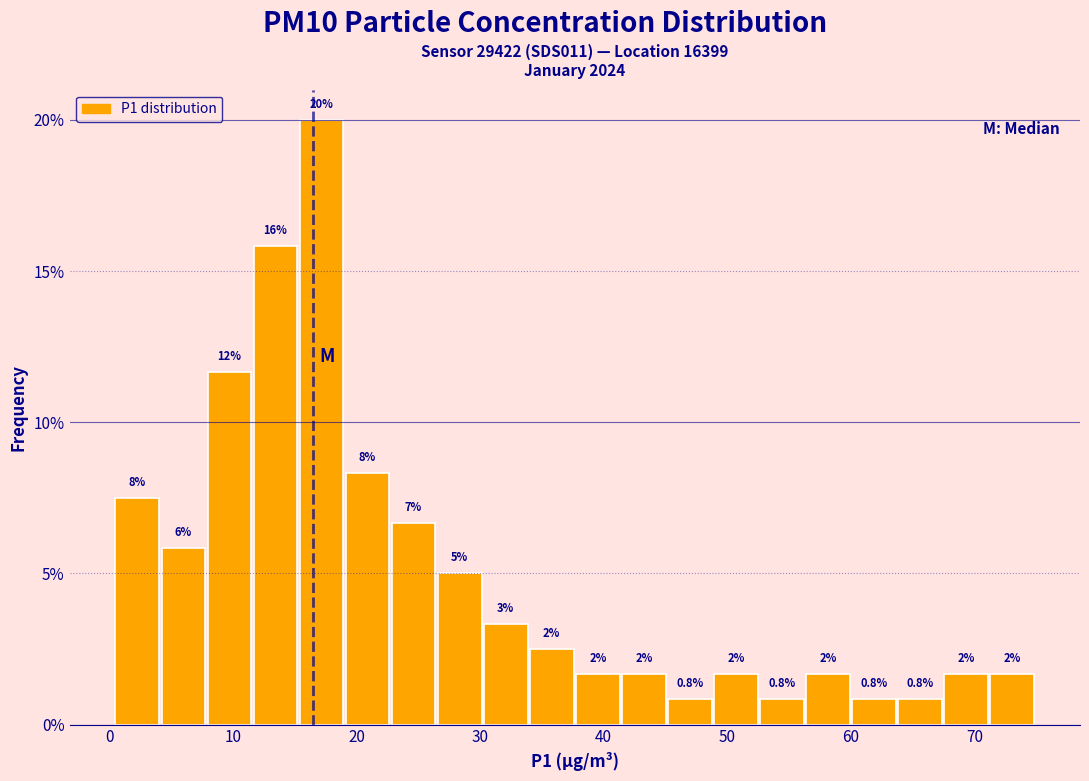

Read against the x-axis, roughly where is the centre of the tallest bar?

17